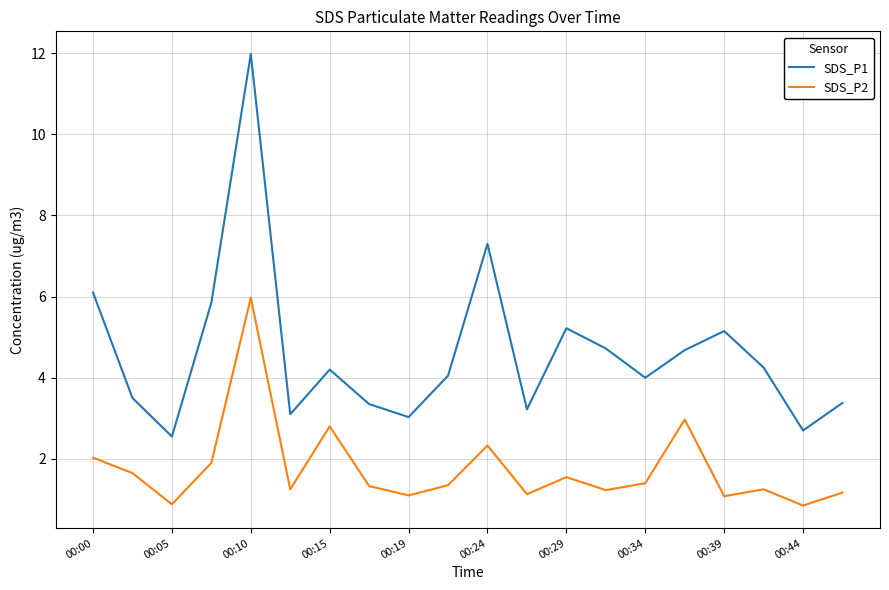

True or false: SDS_P2 and SDS_P1 cross at least once.

False